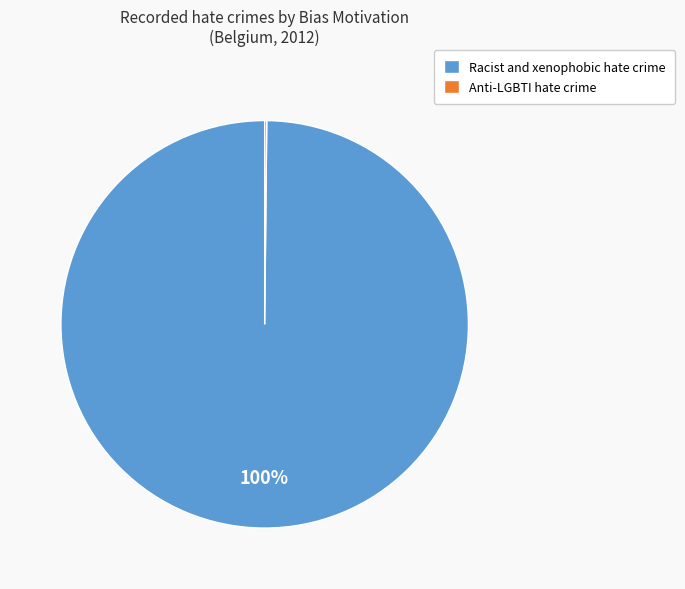

To the nearest percent, what percentage of the pie is Racist and xenophobic hate crime?

100%